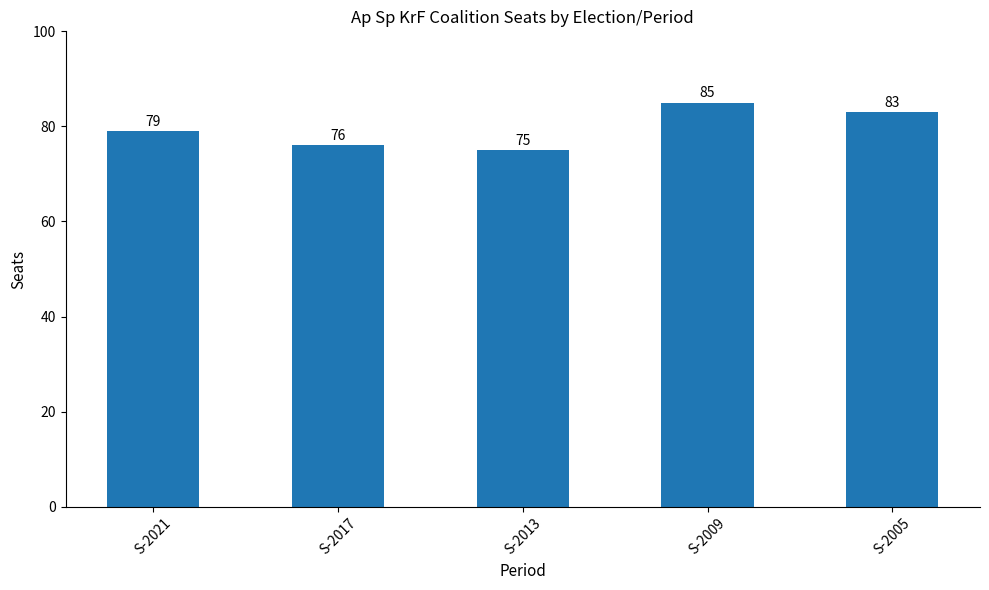

What is the maximum value shown in the chart?

85